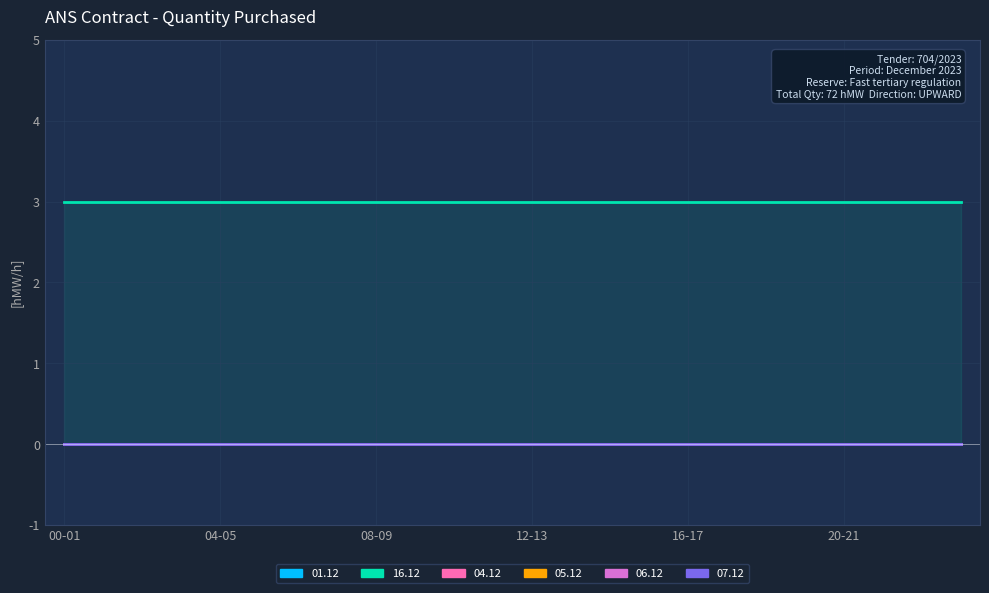

Between 12-13 and 19-20, which series saw the biggest shift?

01.12